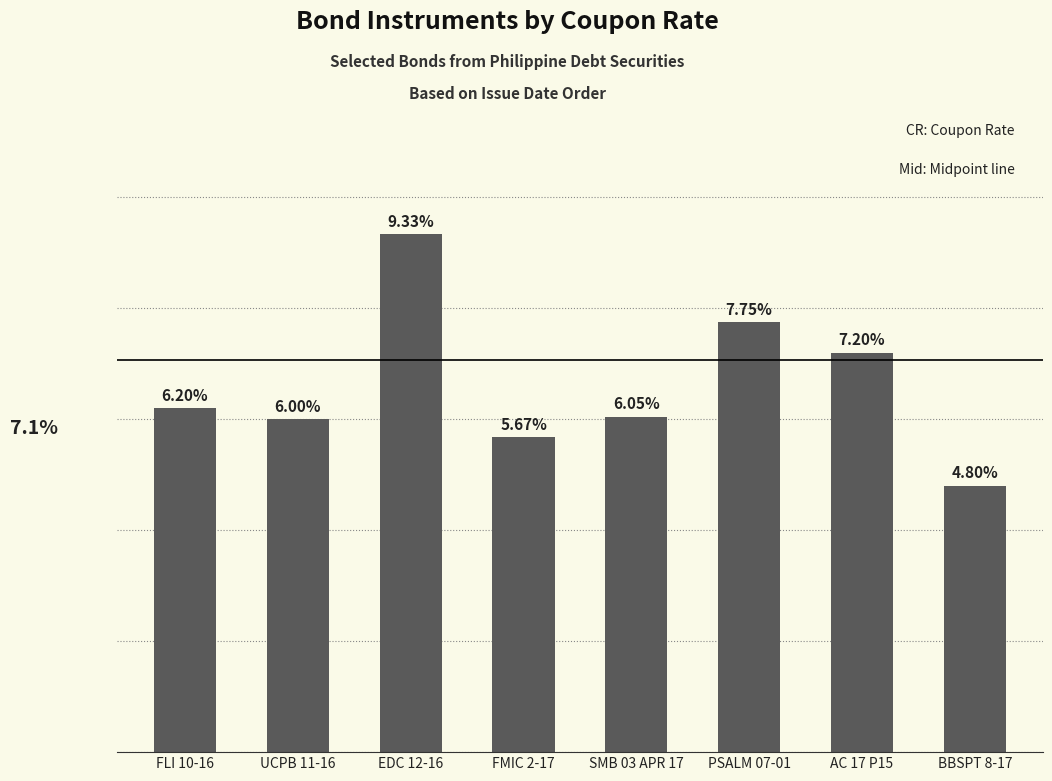

Which has a higher value, BBSPT 8-17 or FLI 10-16?

FLI 10-16